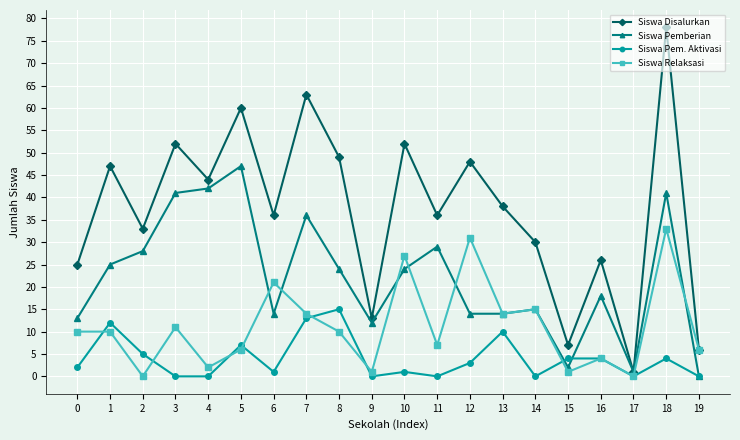

Does the chart have visible grid lines?

Yes